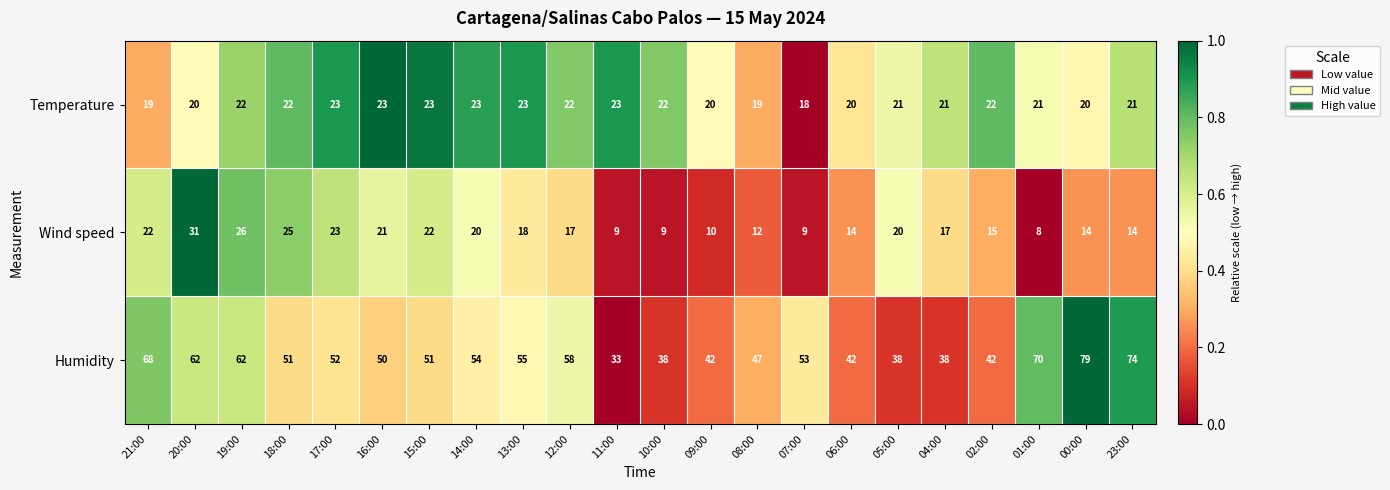

True or false: Wind speed has a value of 23 at 17:00.

True